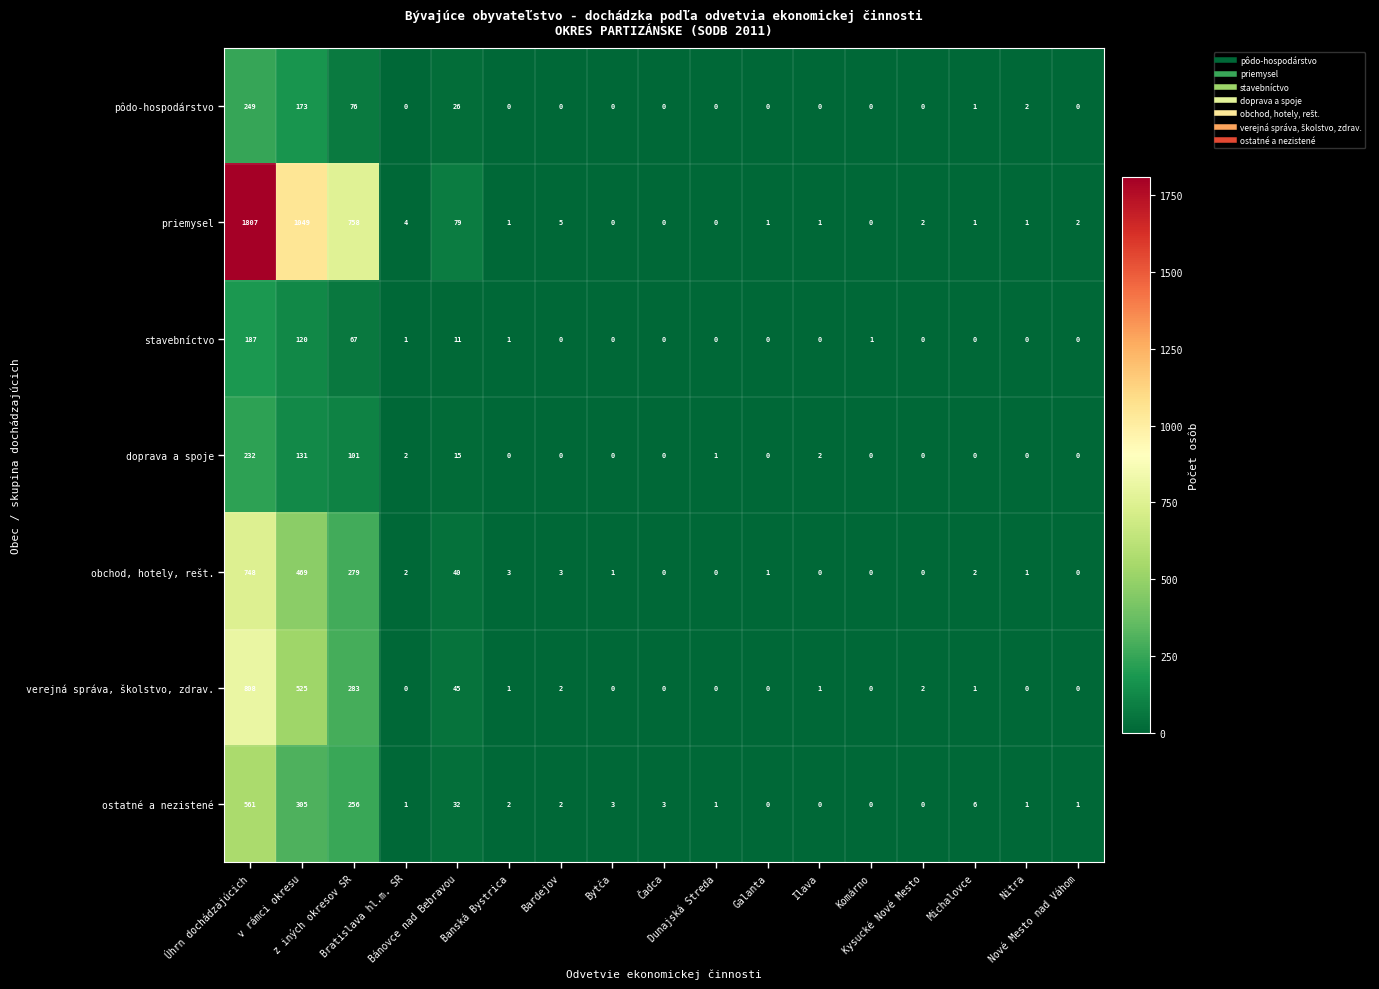

Which series has the largest total across all categories?

priemysel